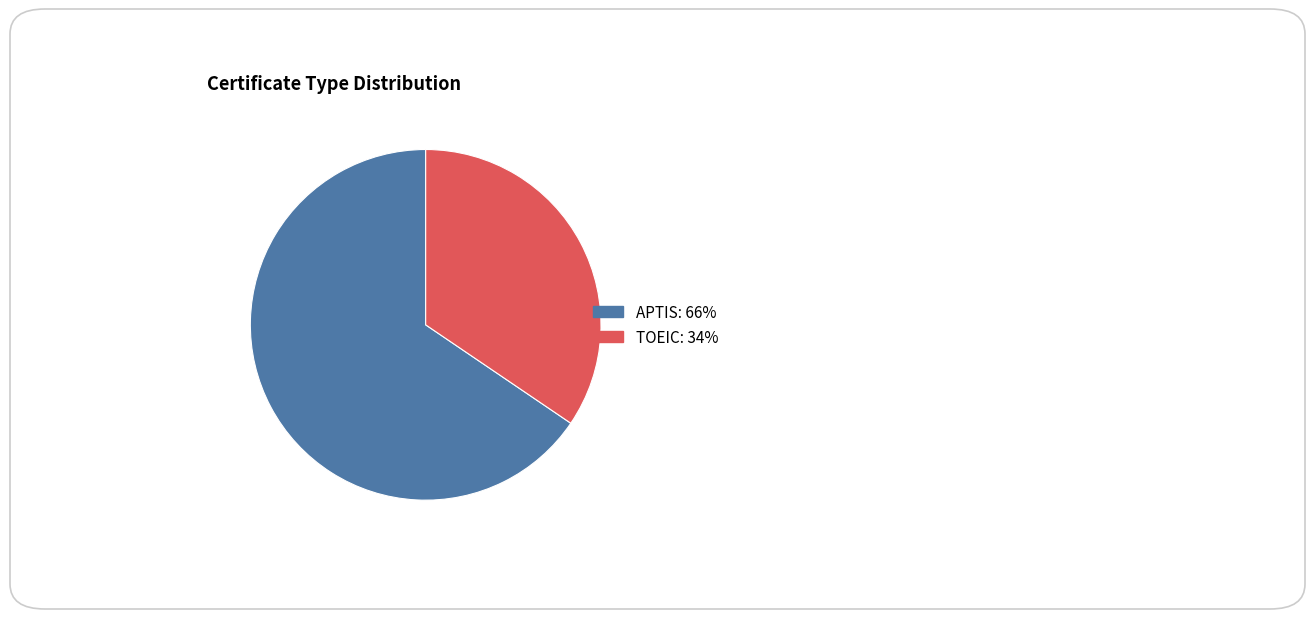

Which category has the biggest portion of the pie?

APTIS